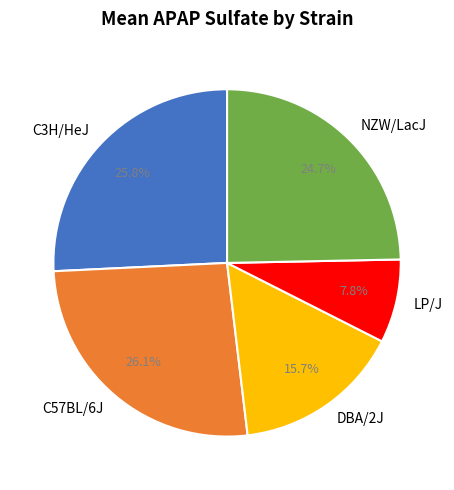

Approximately how many times larger is the value at C3H/HeJ compared to DBA/2J?

1.6